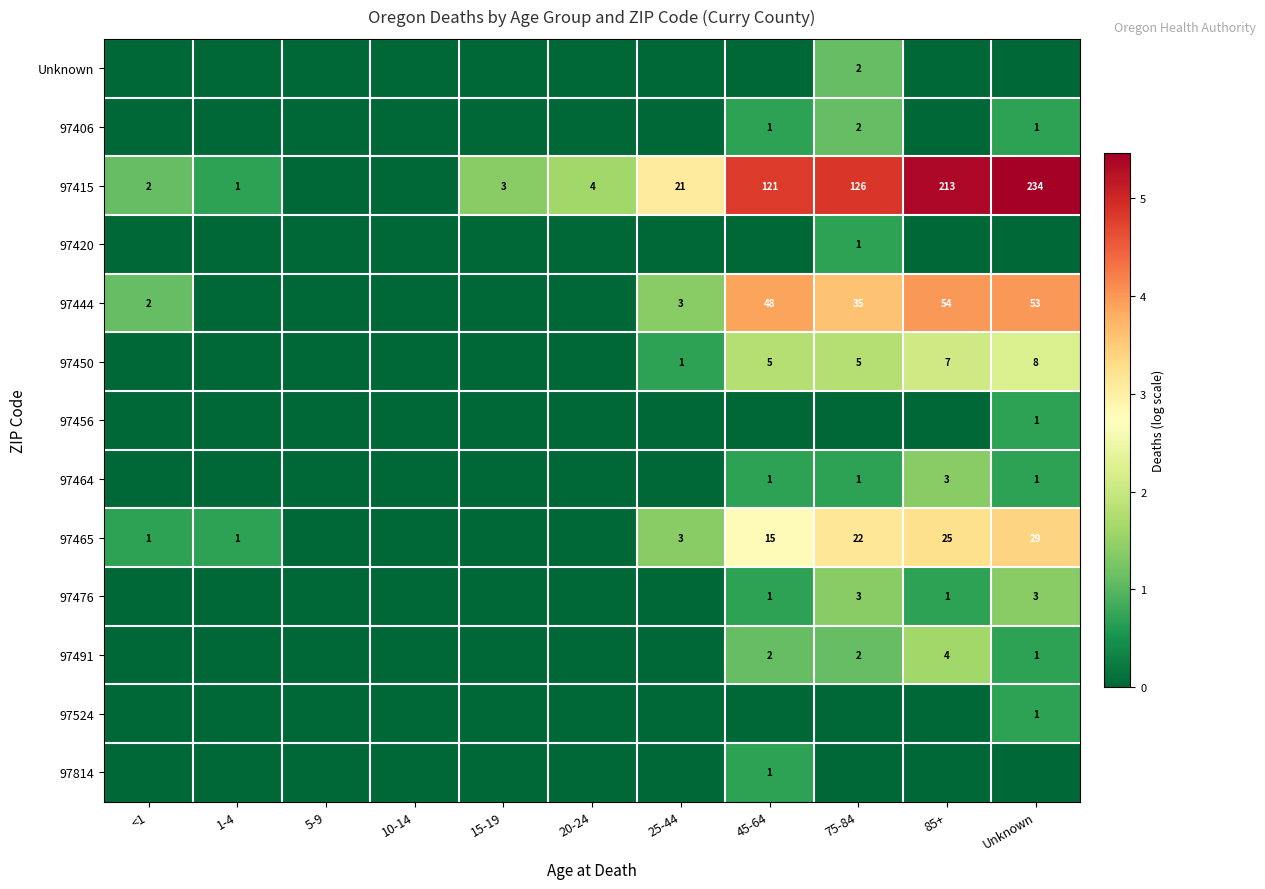

What is the sum of the 97415 values at Unknown and 85+?

447